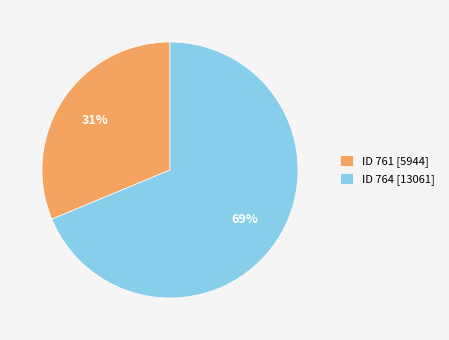

Do ID 761 [5944] and ID 764 [13061] together represent more than half of the pie?

Yes